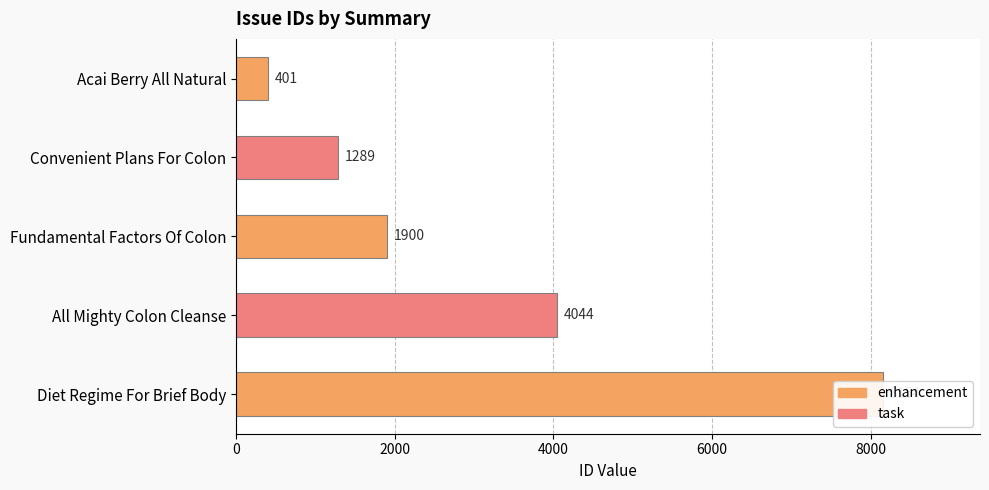

What is the difference between the values at Diet Regime For Brief Body and Convenient Plans For Colon?

6865